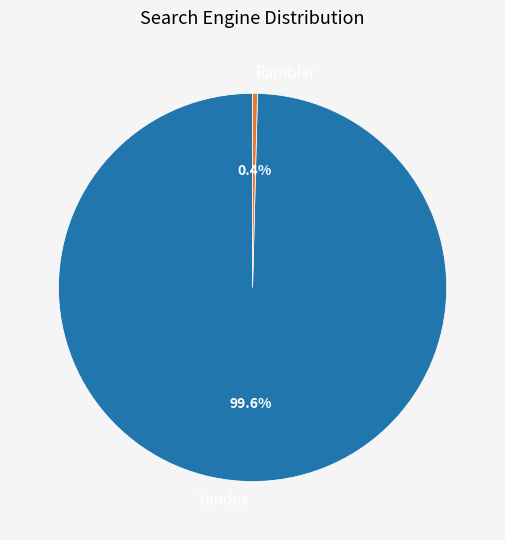

What portion of the pie excludes Rambler?

99.6%